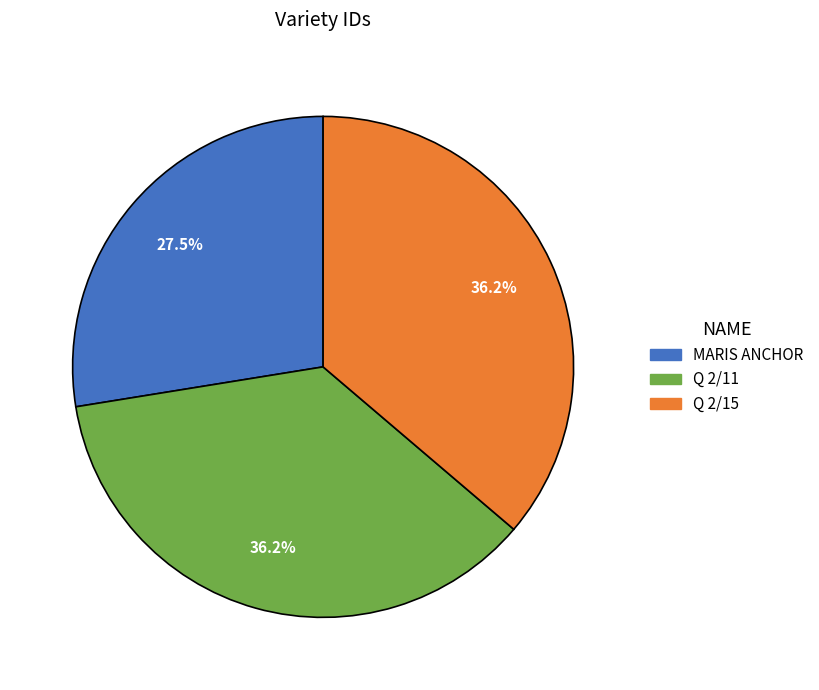

Which slice is the smallest?

MARIS ANCHOR